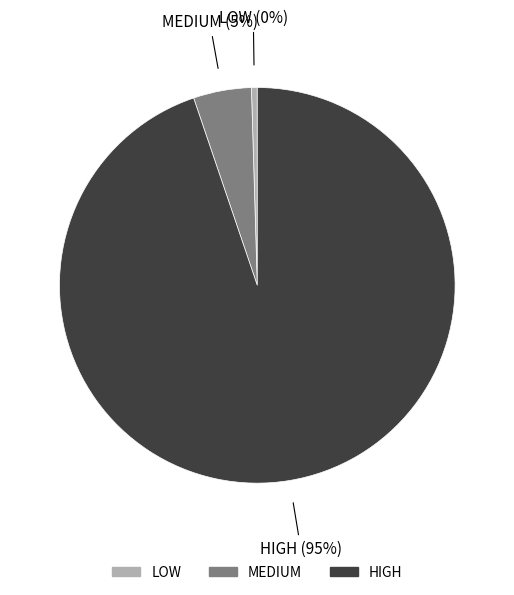

To the nearest percent, what percentage of the pie is HIGH?

95%